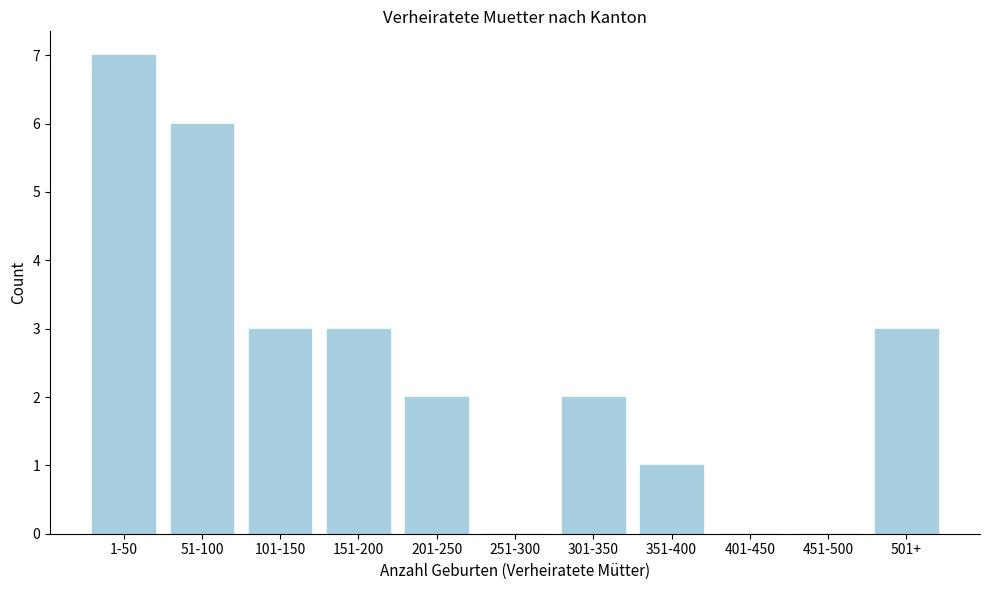

Reading left to right, extract all data points from this chart.

1-50=7	51-100=6	101-150=3	151-200=3	201-250=2	251-300=0	301-350=2	351-400=1	401-450=0	451-500=0	501+=3